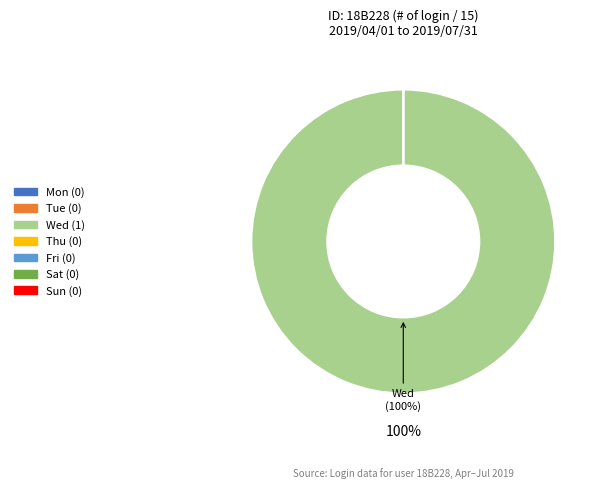

Which slice is the smallest?

Mon